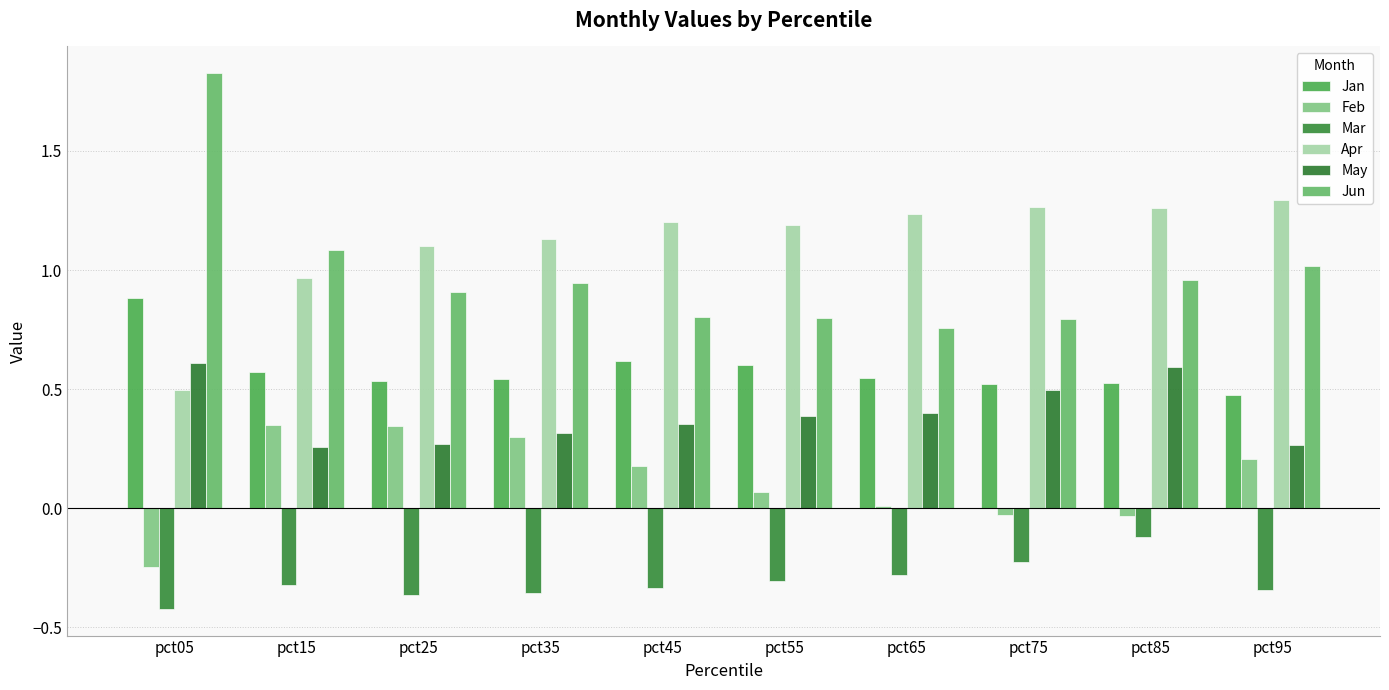

What is the difference between the second highest and minimum values in the May series?

0.3